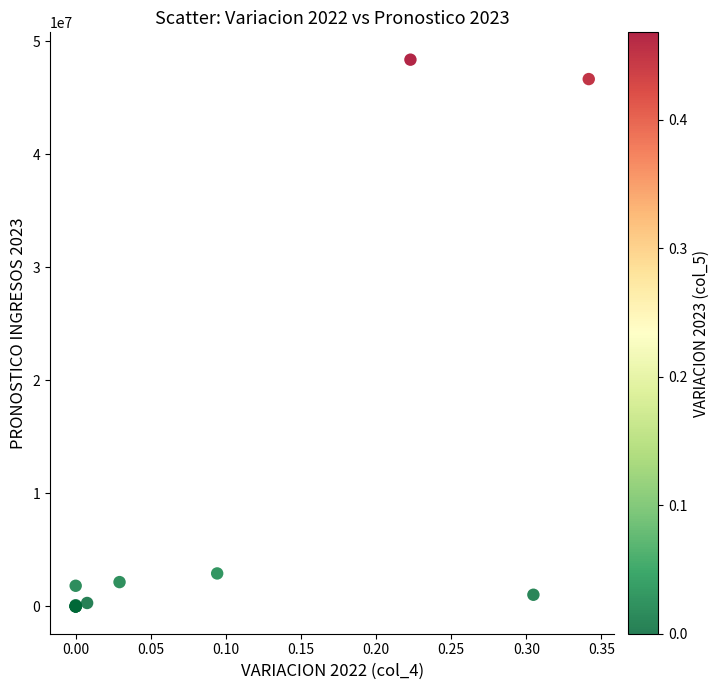

What Y value in the scatter plot is closest to 24193819?

2916701.8